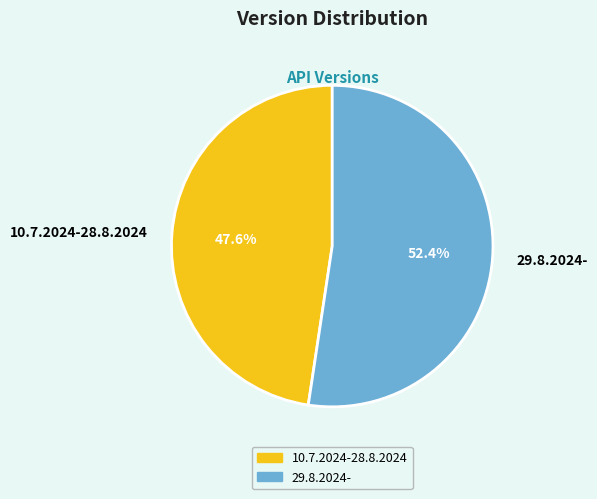

To the nearest percent, what percentage of the pie is 10.7.2024-28.8.2024?

48%